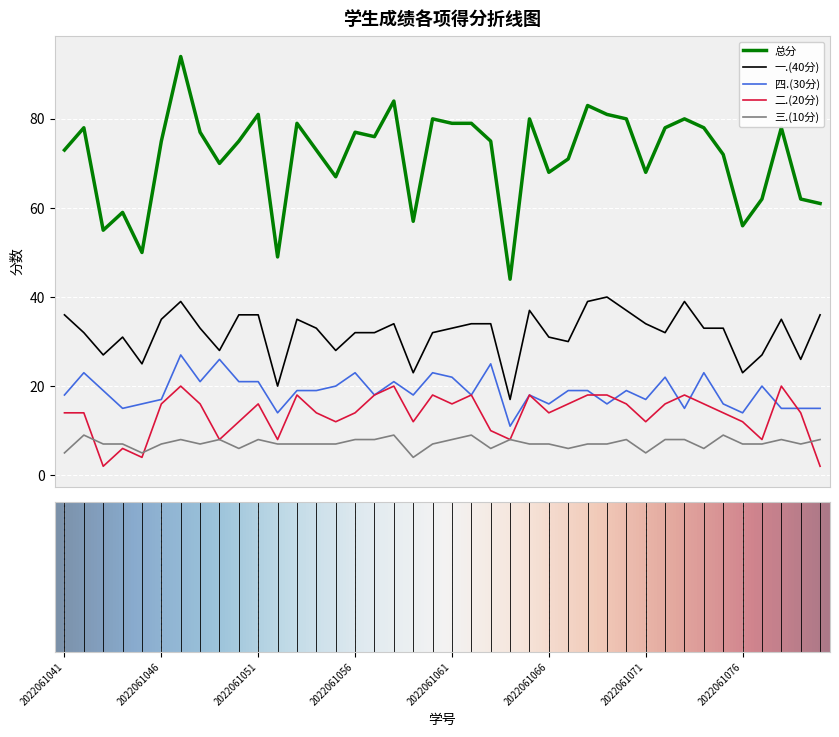

What is the greatest value displayed?

94